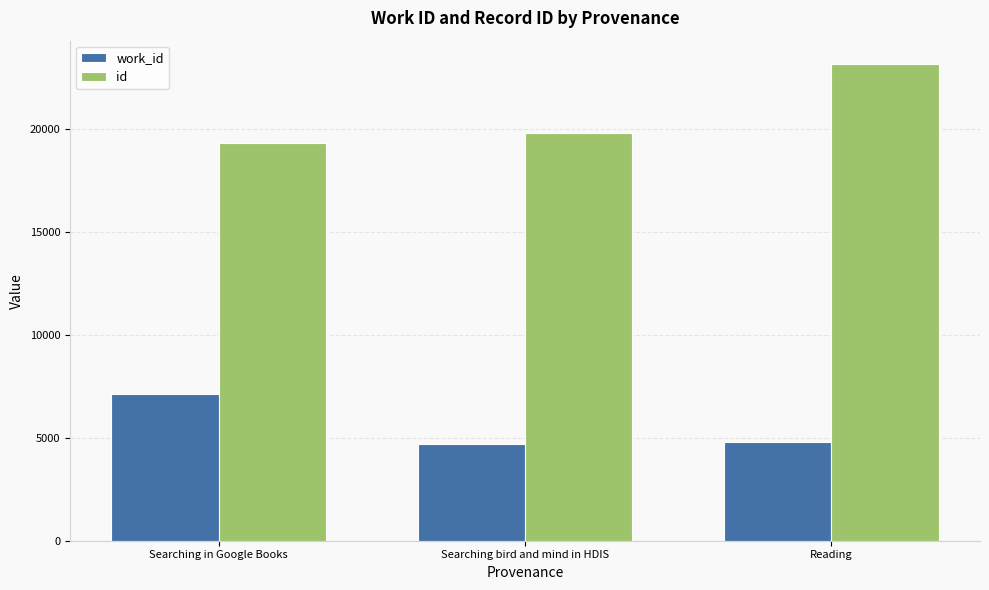

What is the sum of the work_id values at Searching in Google Books and Searching bird and mind in HDIS?

11842